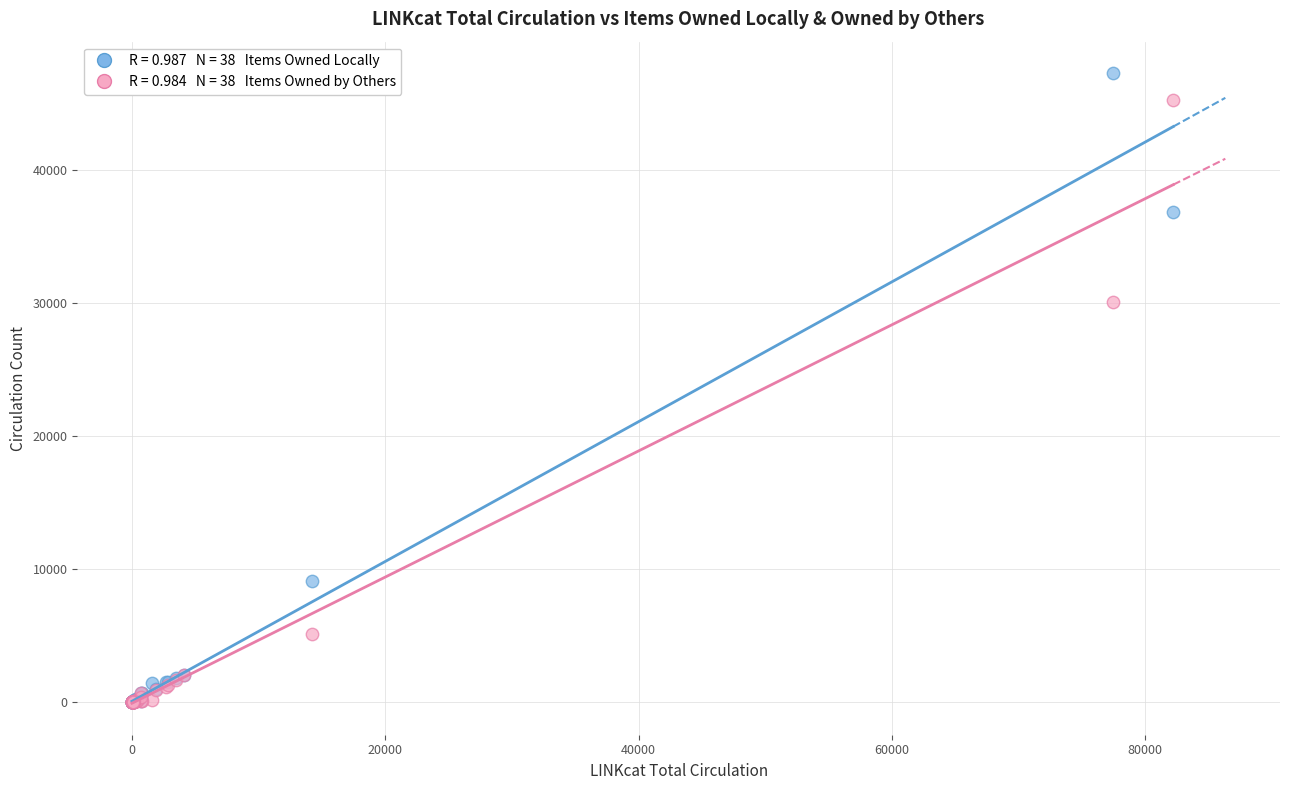

Across all series, what Y value is closest to 23655?

30138